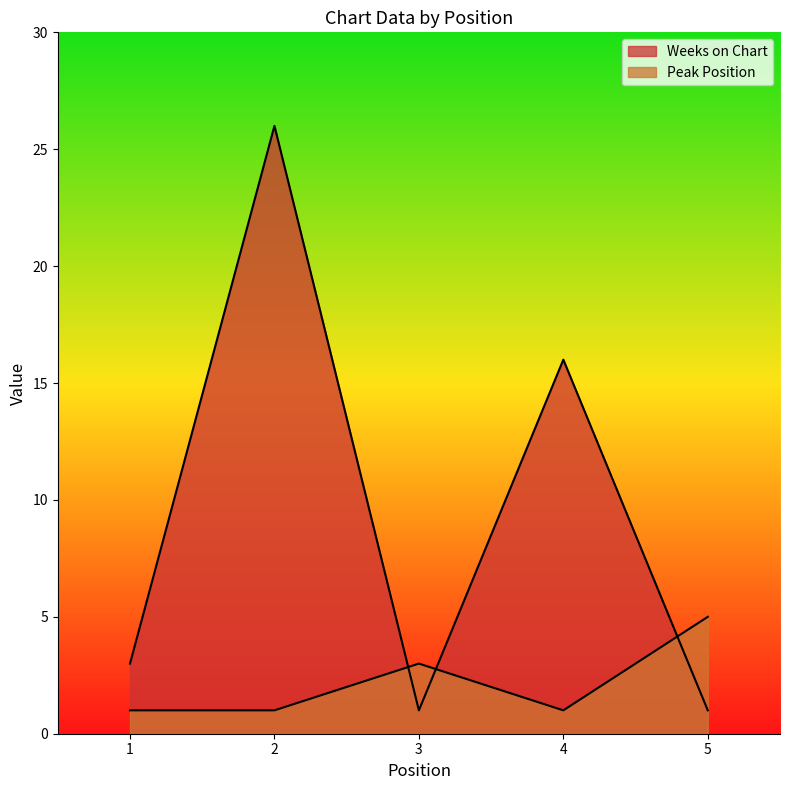

How many times do Peak Position and Weeks on Chart cross each other?

3